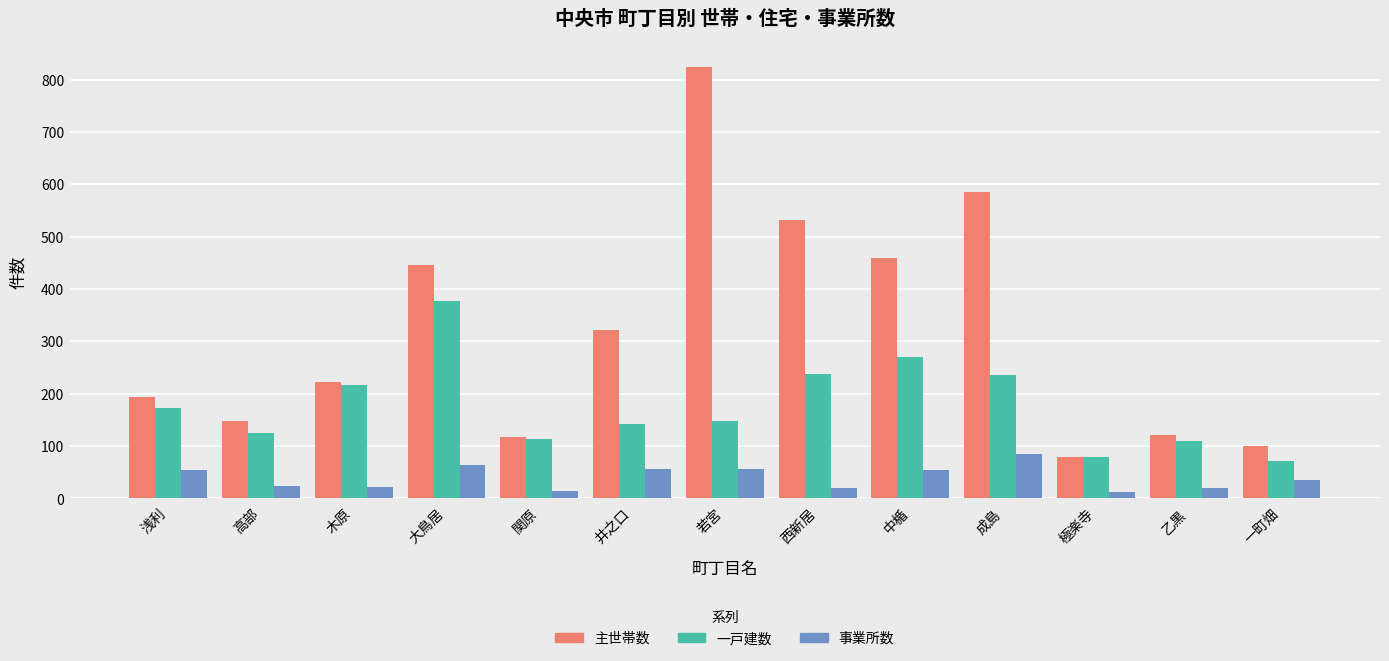

How many values in the 一戸建数 series are below 147?

6